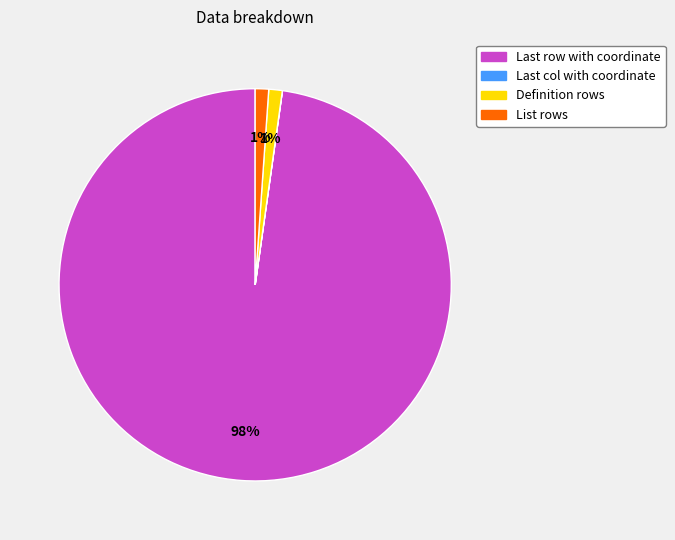

To the nearest percent, what is the average slice percentage?

25%